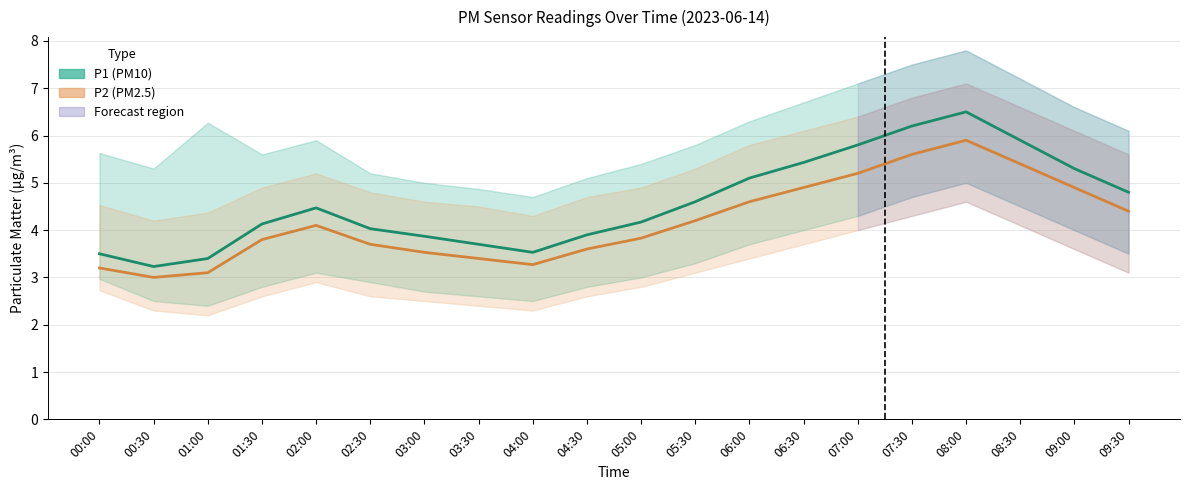

Which series changed the most between 02:00 and 09:00?

P1